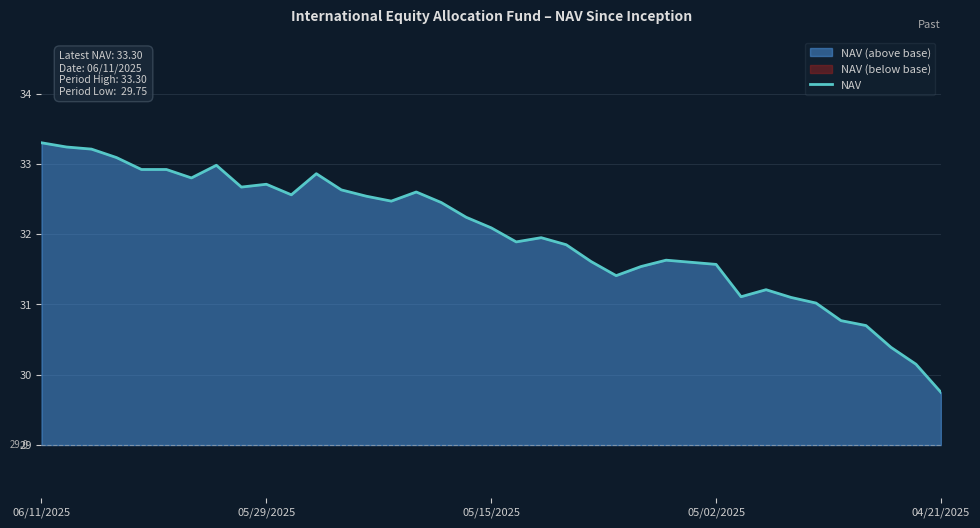

Which category has the highest value across all series?

06/11/2025